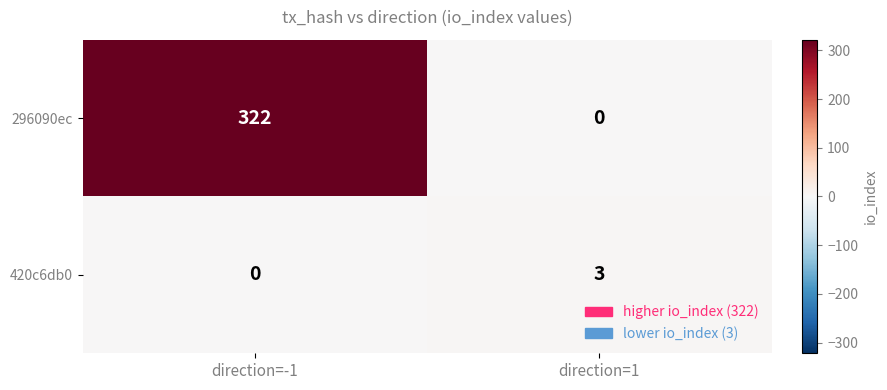

Which series changed the most between direction=-1 and direction=1?

296090ec